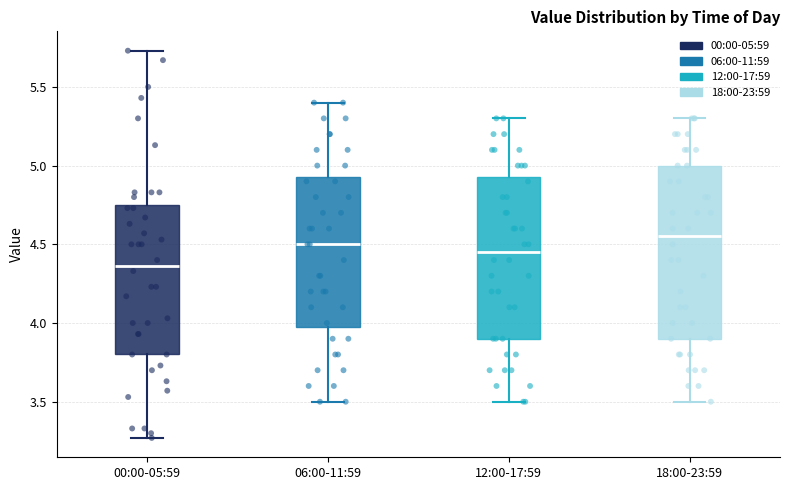

Which box has the lowest median line?

00:00-05:59